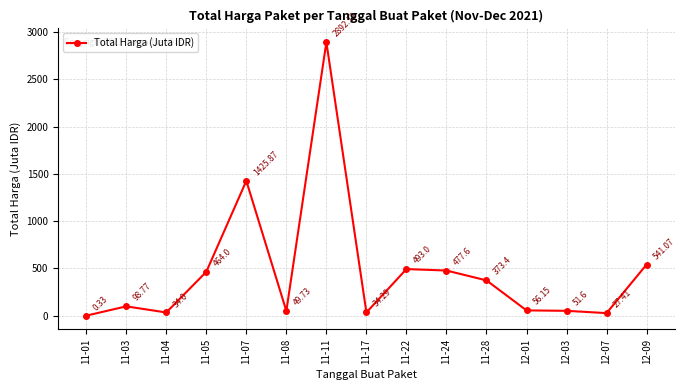

At which category does the data reach its first local peak?

11-03